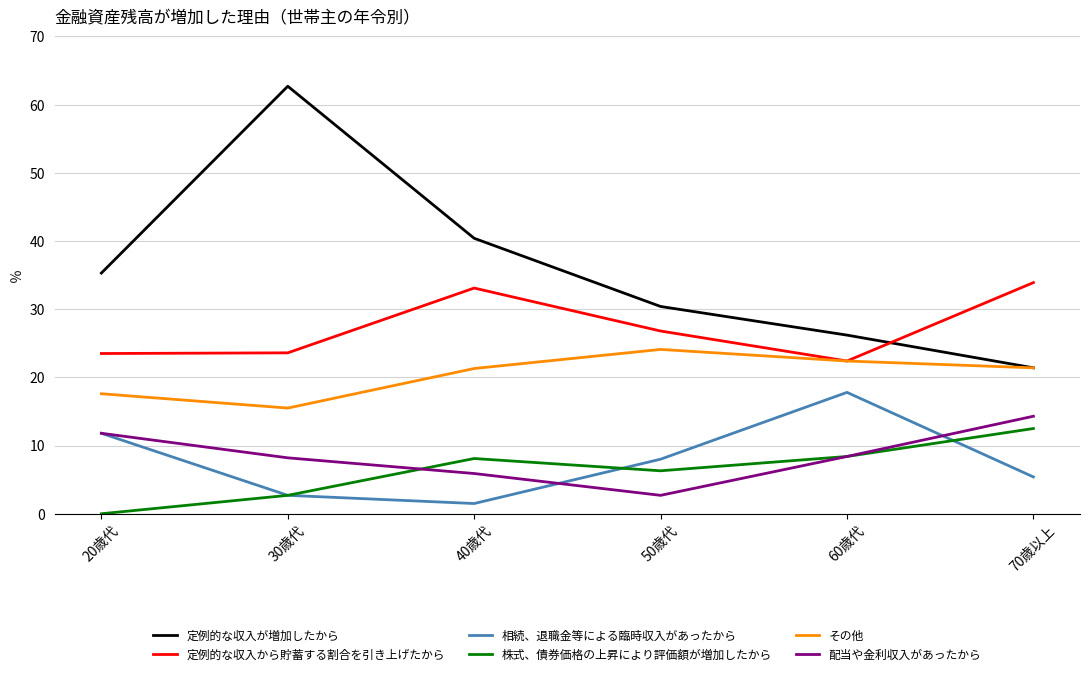

True or false: 配当や金利収入があったから has a value of 3.9 at 30歳代.

False